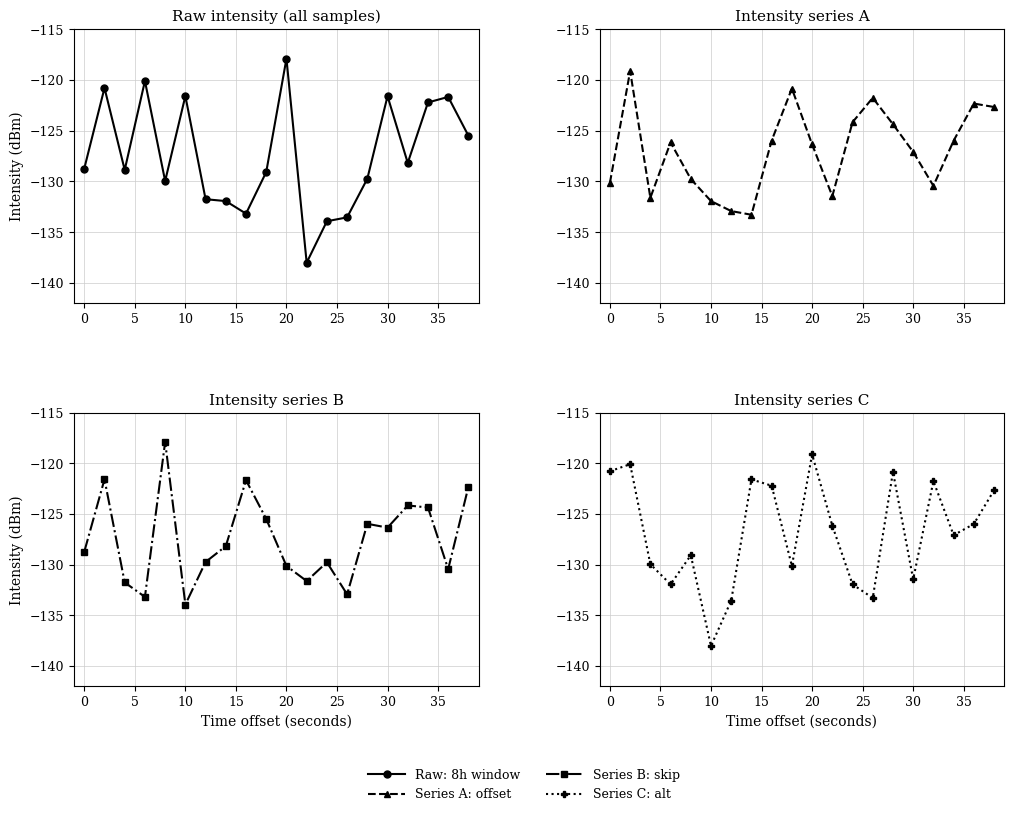

What is the sum of all Series B: skip values?

-2550.3